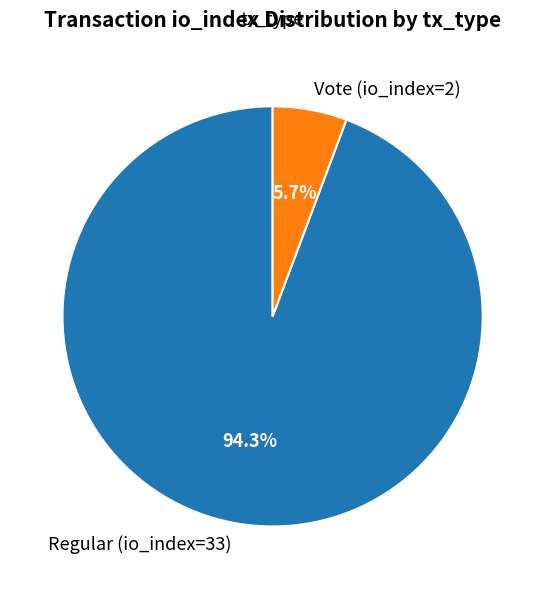

Which slice is the smallest?

Vote (io_index=2)